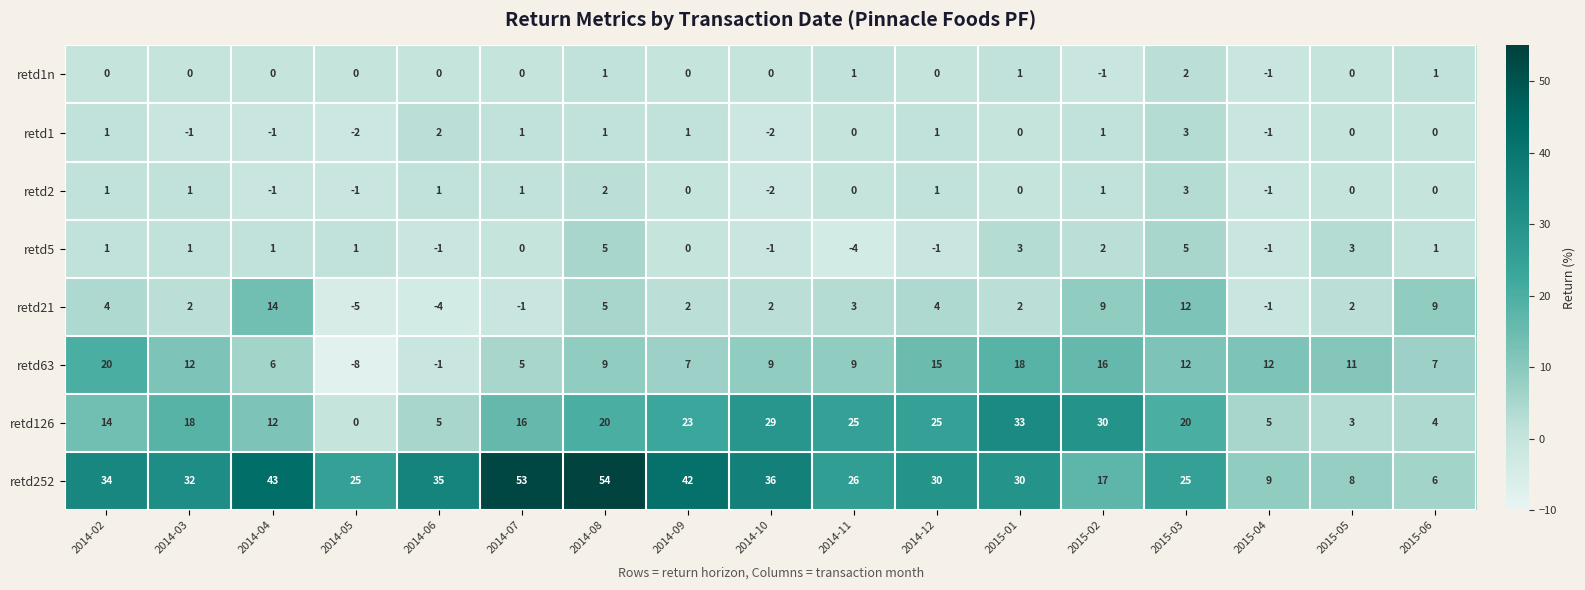

What is the difference between the maximum and minimum values in the retd1n series?

3